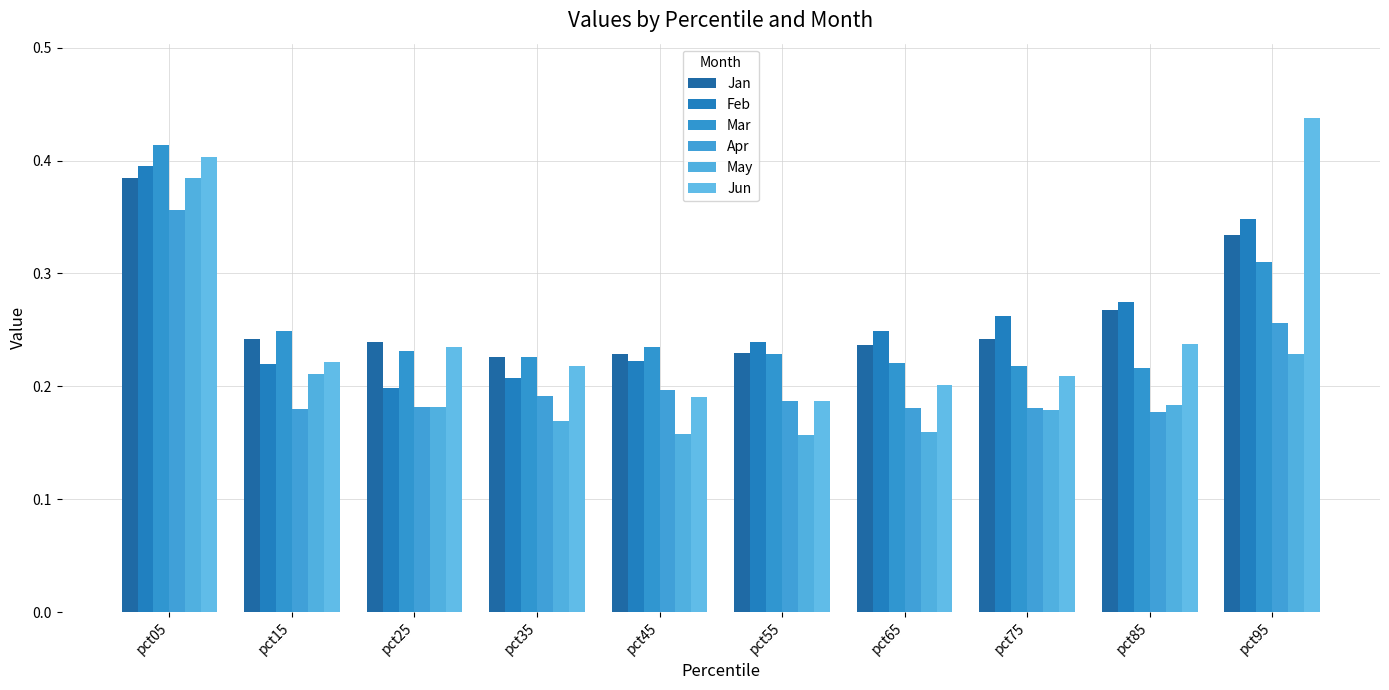

What is the sum of the Mar values at pct35 and pct85?

0.4